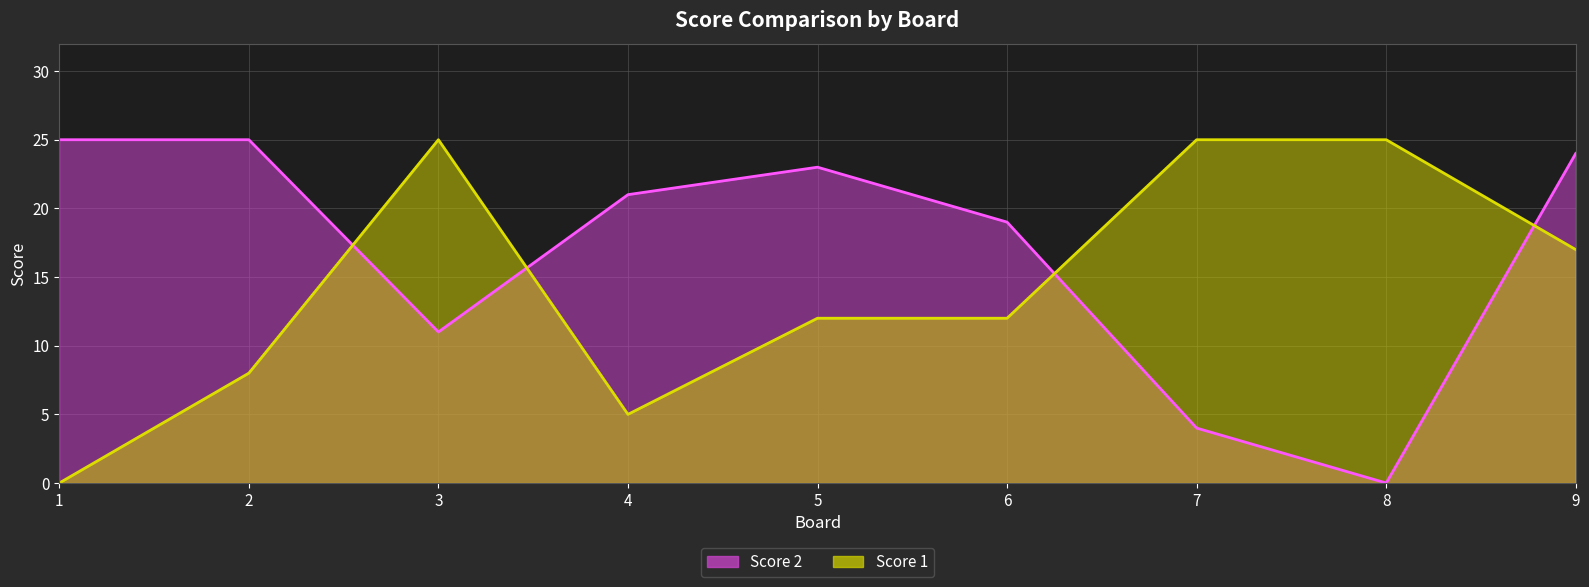

What is the difference between the Score 1 values at 1 and 5?

12